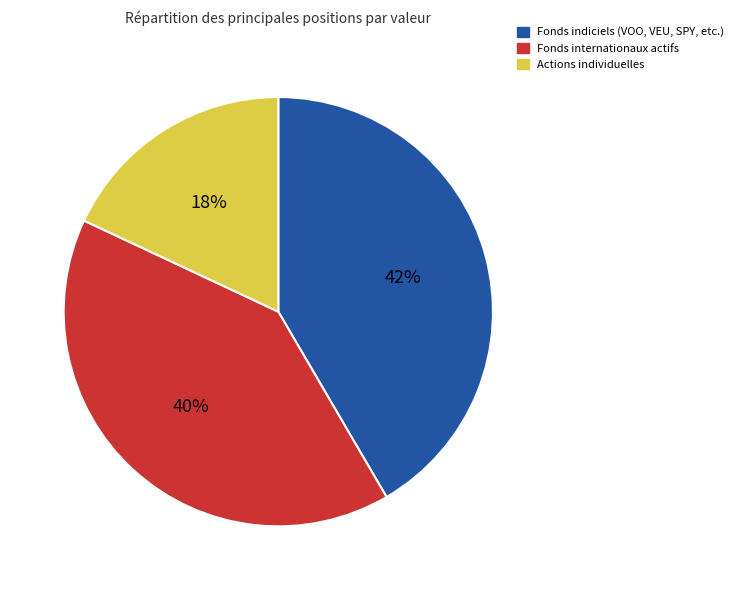

The Fonds internationaux actifs slice represents 40% of the pie. True or false?

True